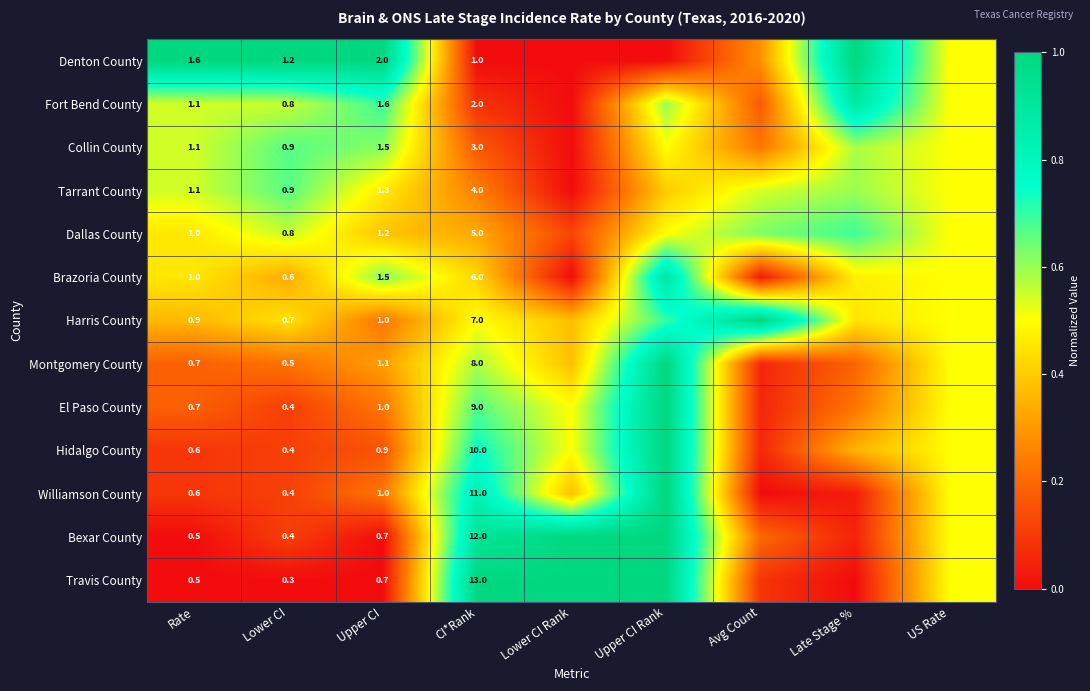

What is the spread (max minus min) of values at CI*Rank?

12.0